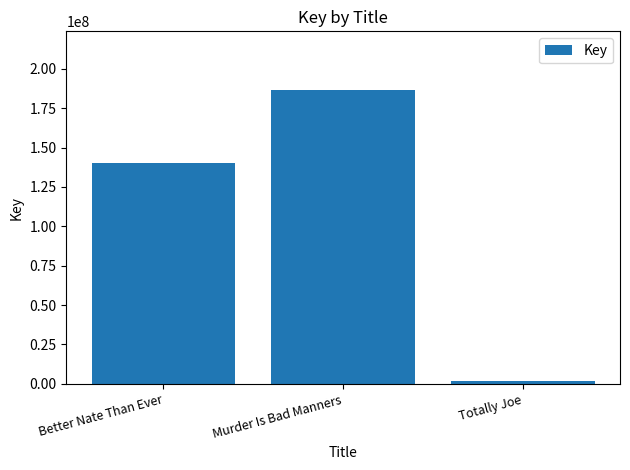

Which has a higher value, Murder Is Bad Manners or Better Nate Than Ever?

Murder Is Bad Manners